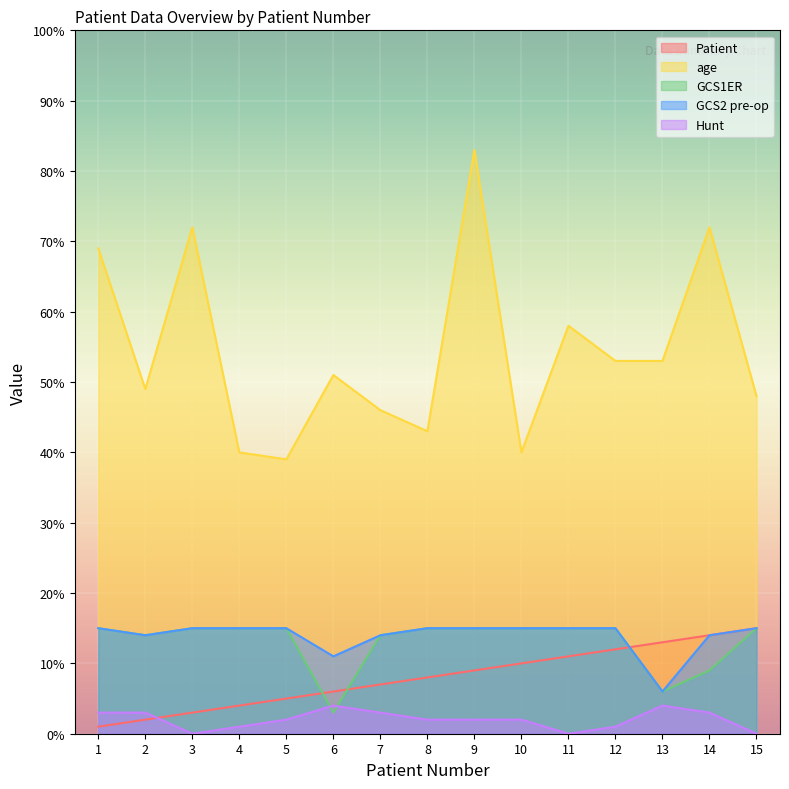

How many series are shown in this chart?

5